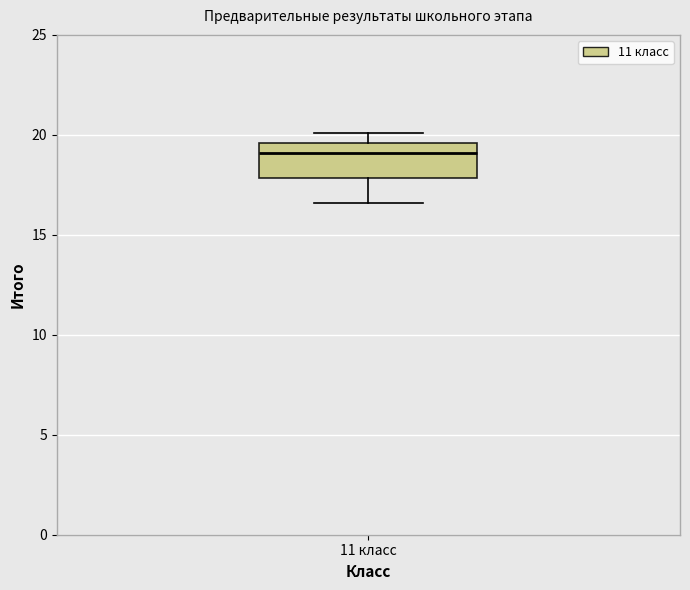

Read this box plot against the y-axis: the position of the median line, the range covered by the box, and the ends of both whiskers. The values are not printed on the chart, so give them approximately, as read against the axis.

median 19.0, box 18.0 to 19.5, whiskers 16.5 to 20.0